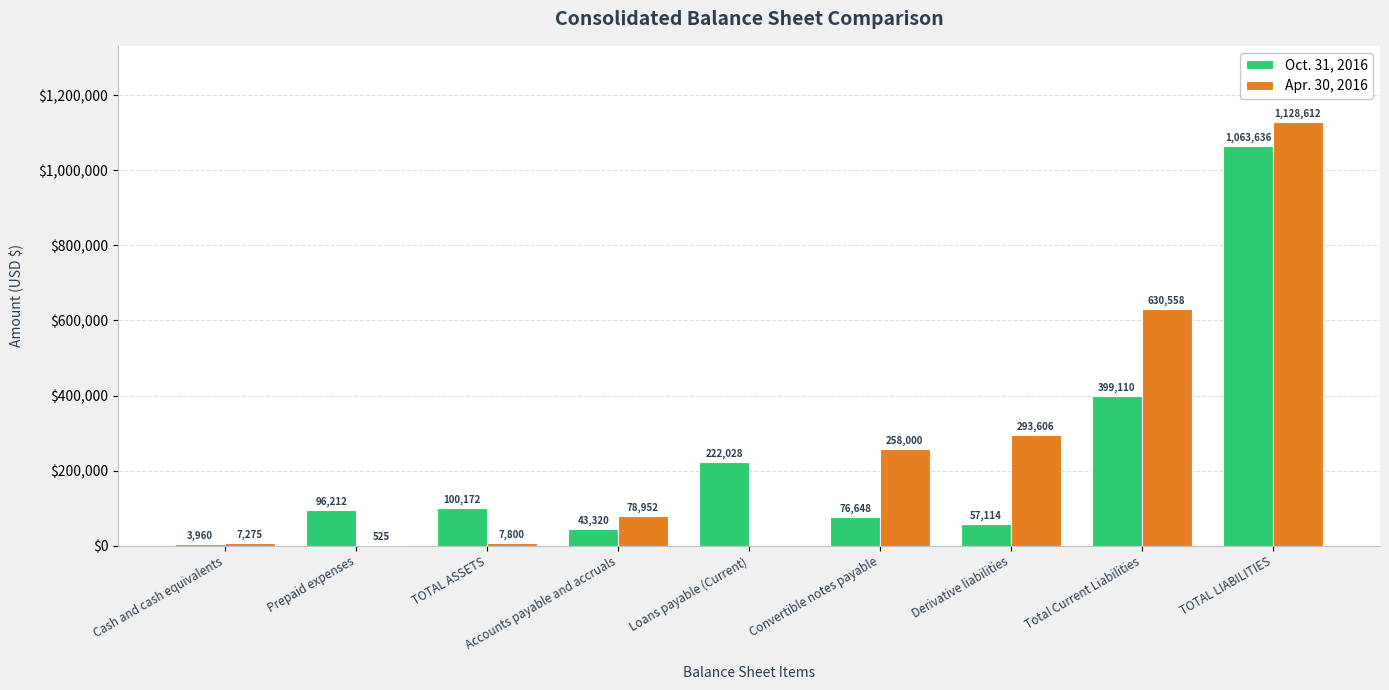

What is the average value of the Oct. 31, 2016 series?

229133